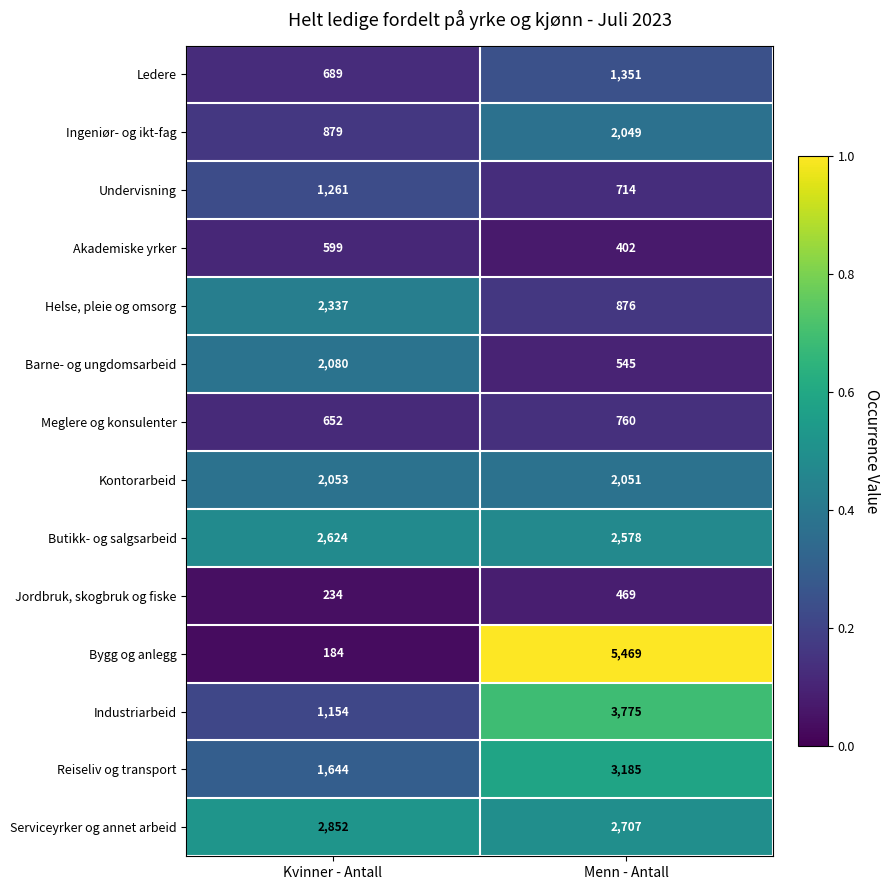

What is the total value across all series at Menn - Antall?

26931